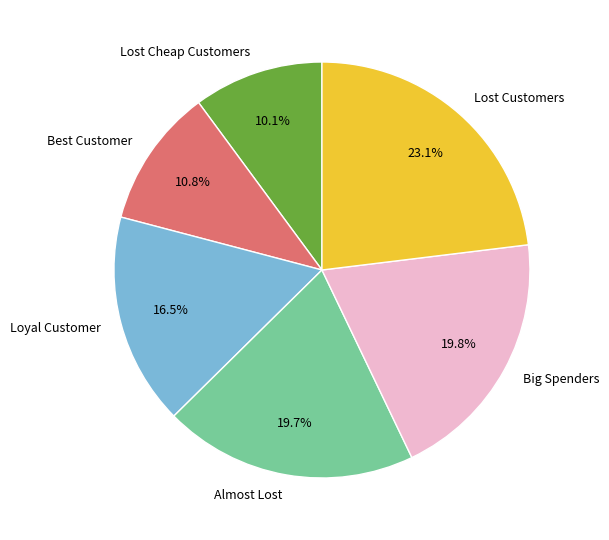

What portion of the pie excludes Lost Cheap Customers?

89.9%